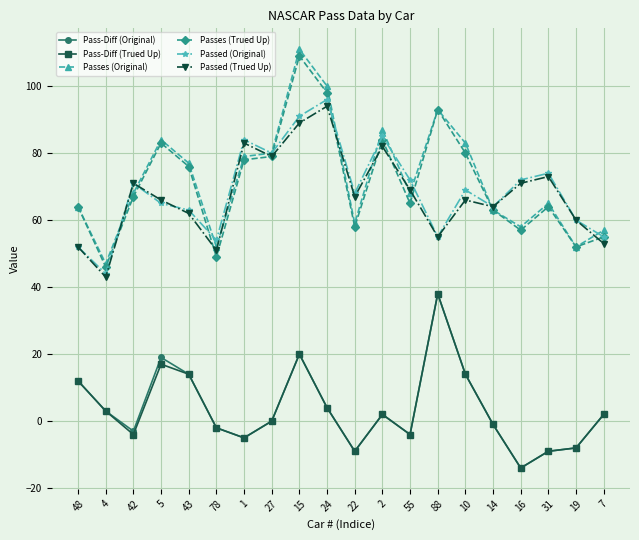

Which series has the widest spread of values?

Passes (Original)